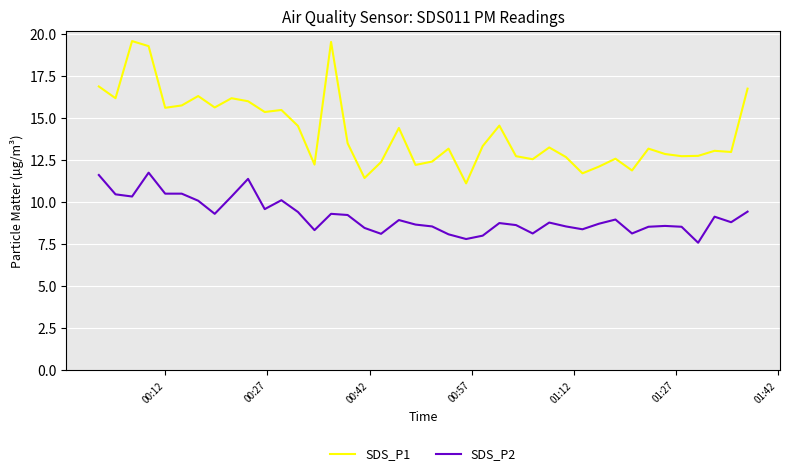

What is the highest value of the SDS_P1 series?

19.6